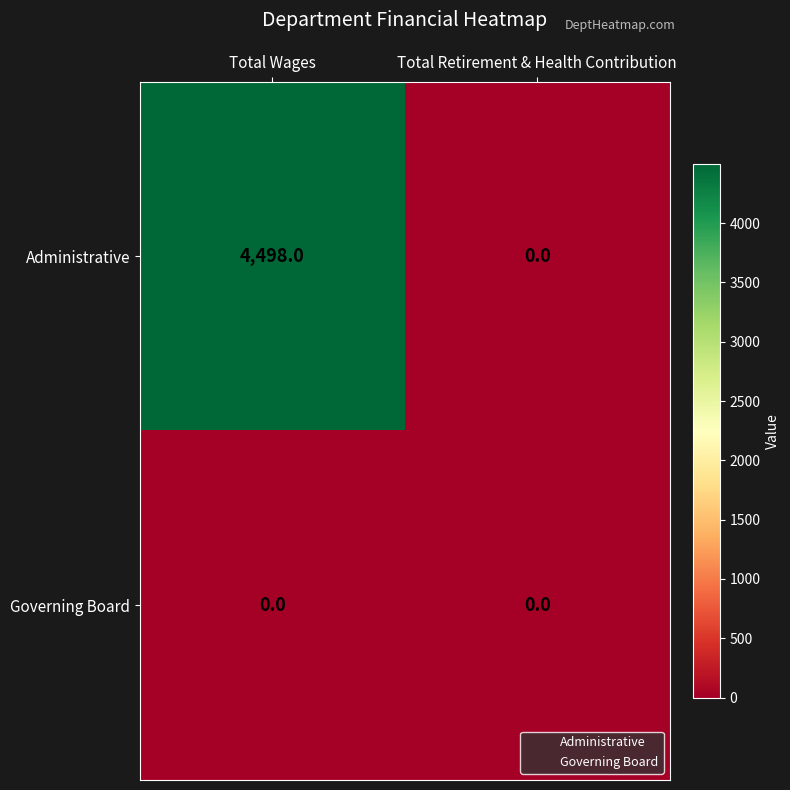

Reading left to right, transcribe all the data shown in this chart.

Administrative: 4498	0
Governing Board: 0	0